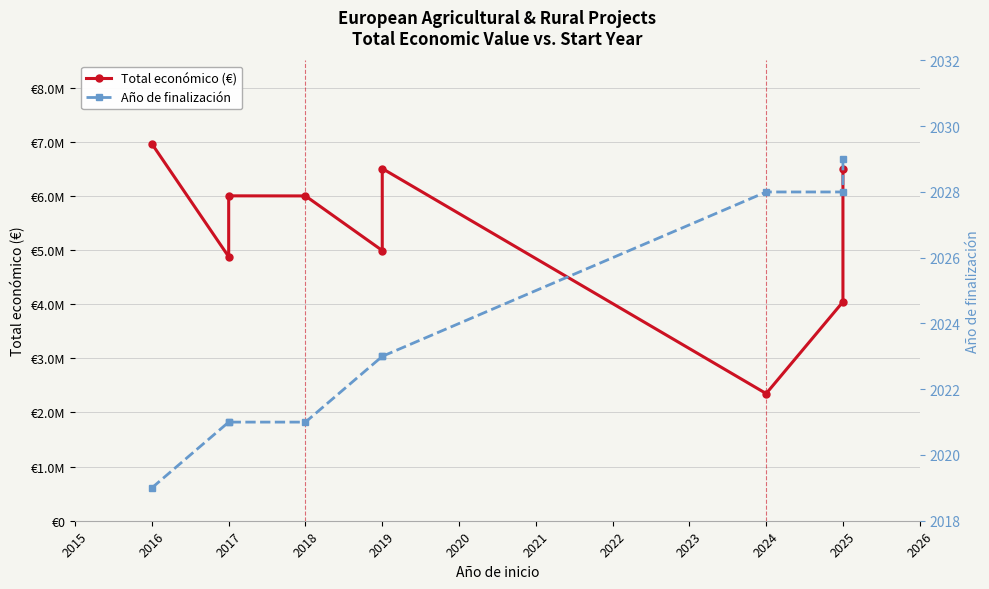

What is the sum of the Año de finalización values at 2018 and 2025?

4050